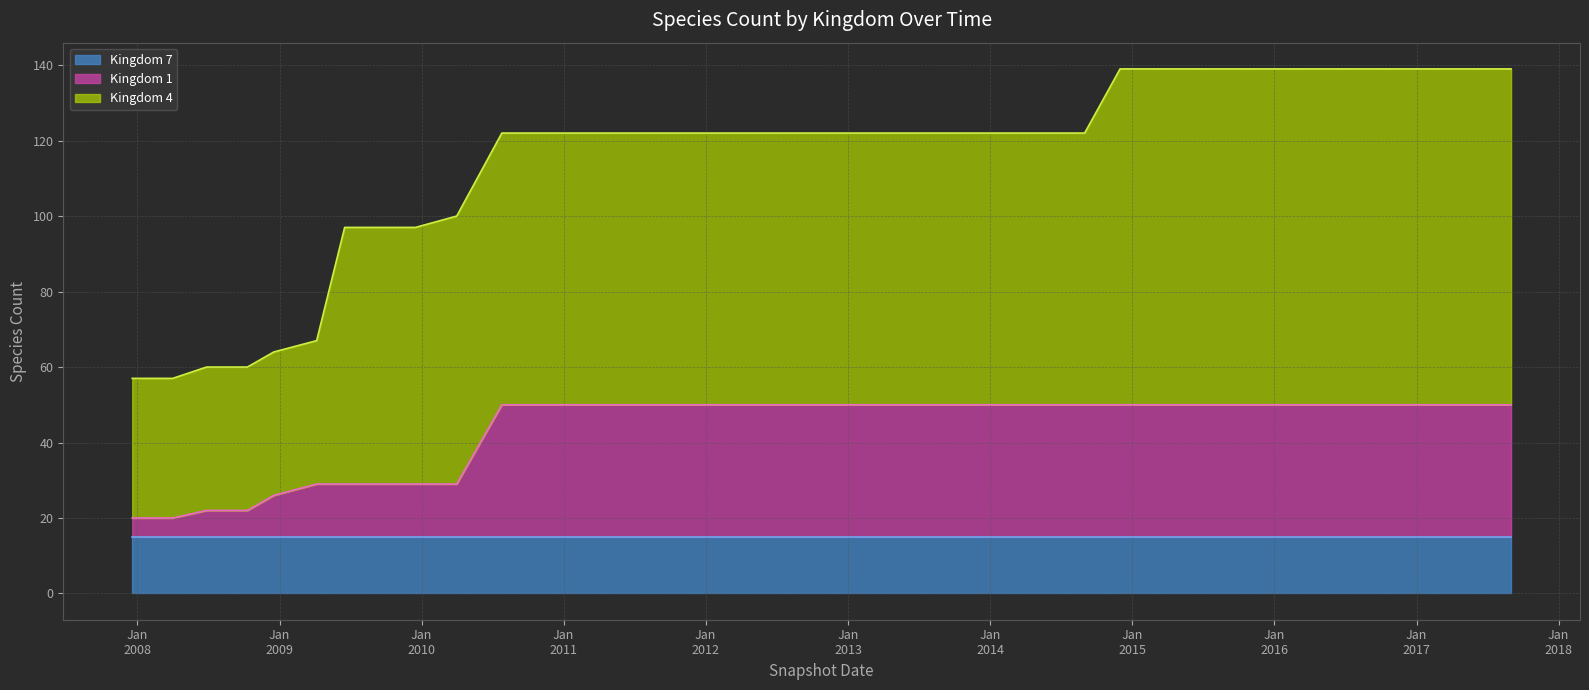

The Kingdom 7 series shows 4 at 2009-06-17. True or false?

False